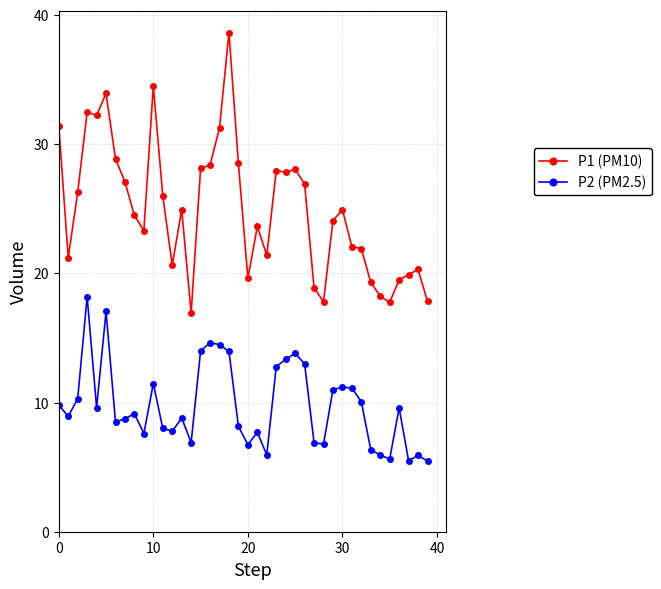

What is the sum of all P2 (PM2.5) values?

390.7